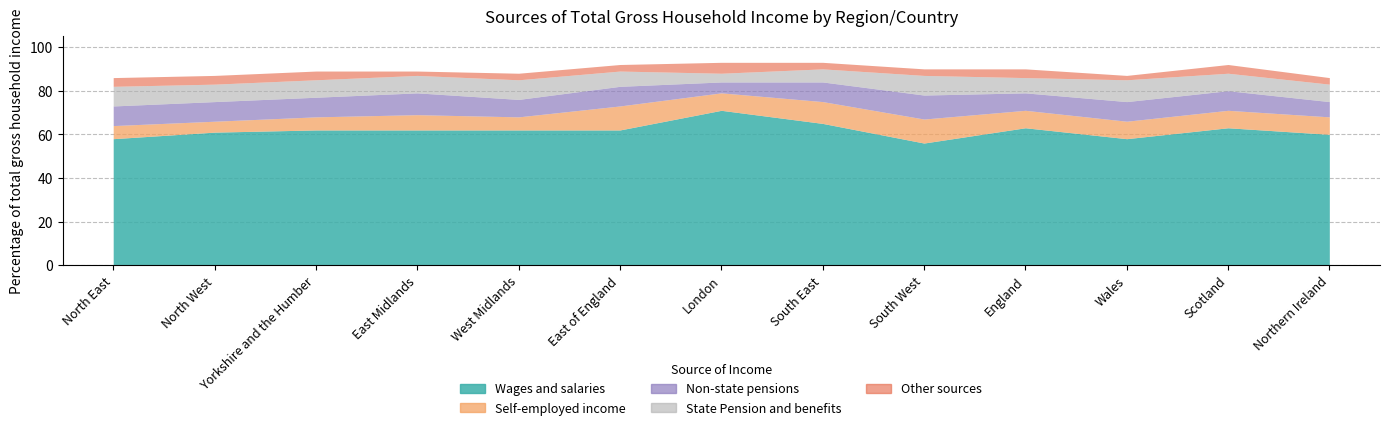

True or false: Self-employed income and Wages and salaries cross at least once.

False